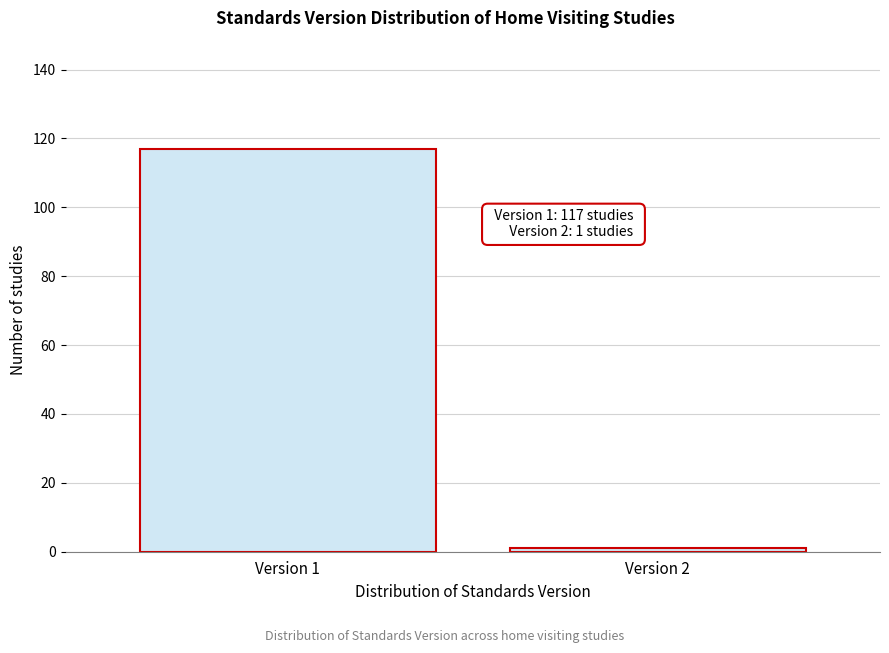

Reading right to left, what are all the values shown in this chart?

Version 2=1	Version 1=117